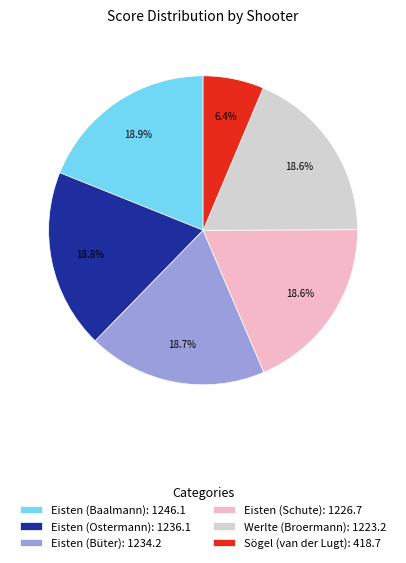

To the nearest percent, what is the combined percentage of Eisten (Ostermann) and Werlte (Broermann)?

37%